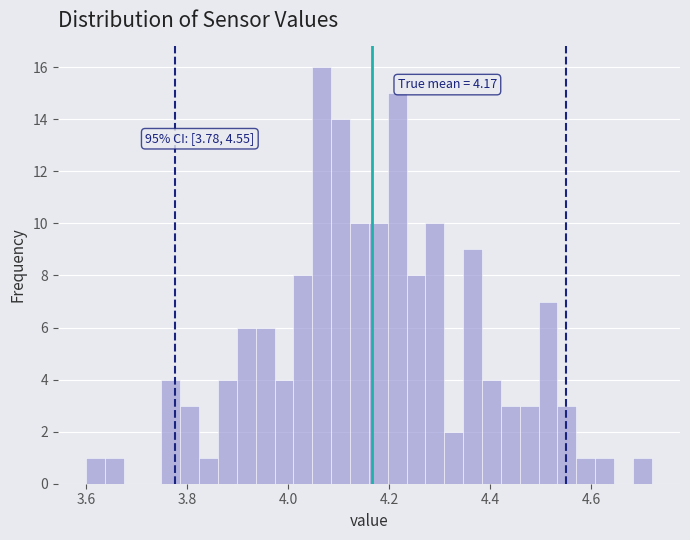

Read against the x-axis, roughly where is the centre of the tallest bar?

4.06